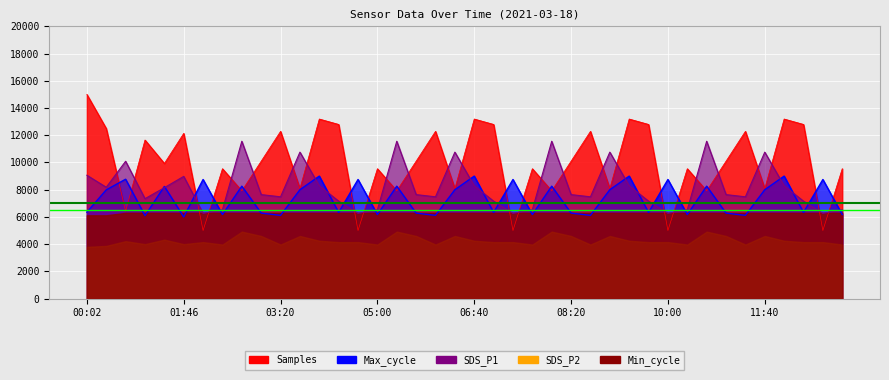

Where does the SDS_P1 series first go above 7640?

00:02